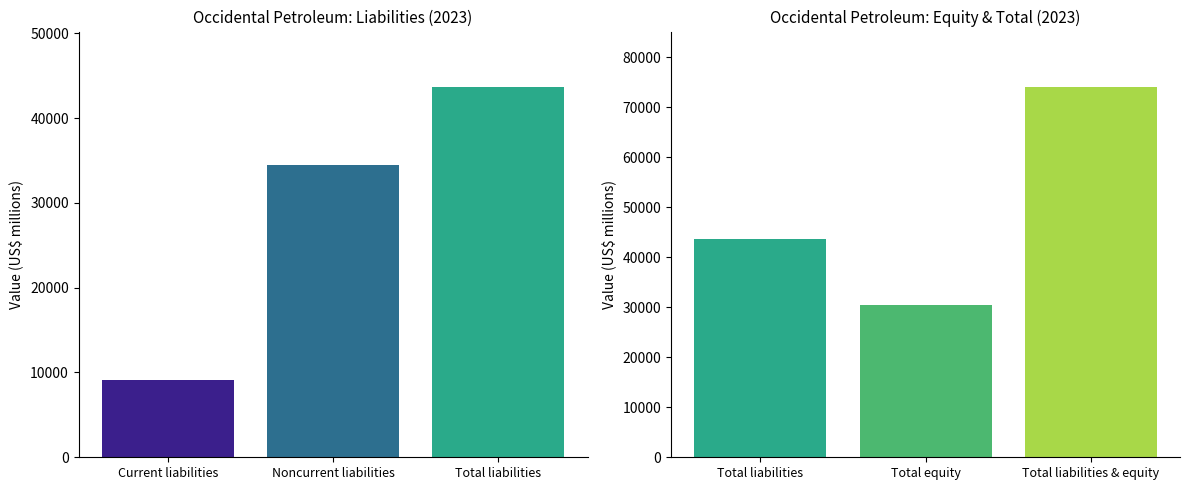

At how many categories does at least one series exceed 32796?

4